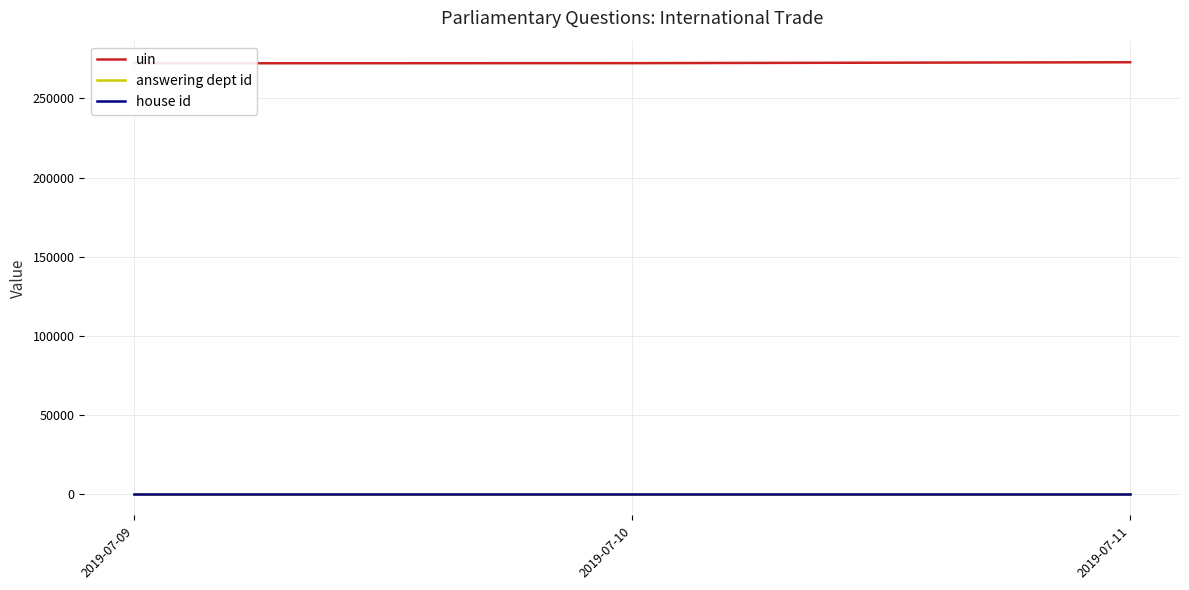

What is the smallest value displayed?

1